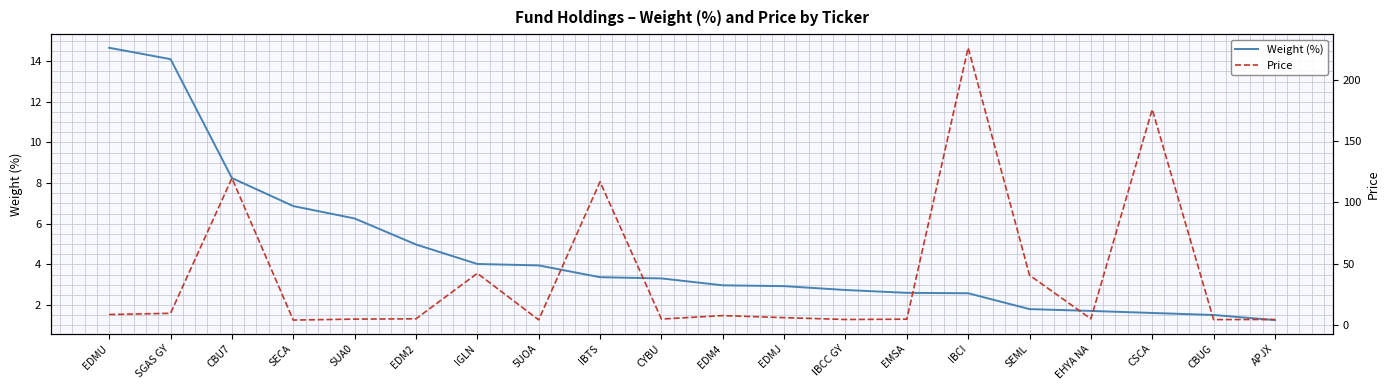

How many lines are shown in the chart?

2